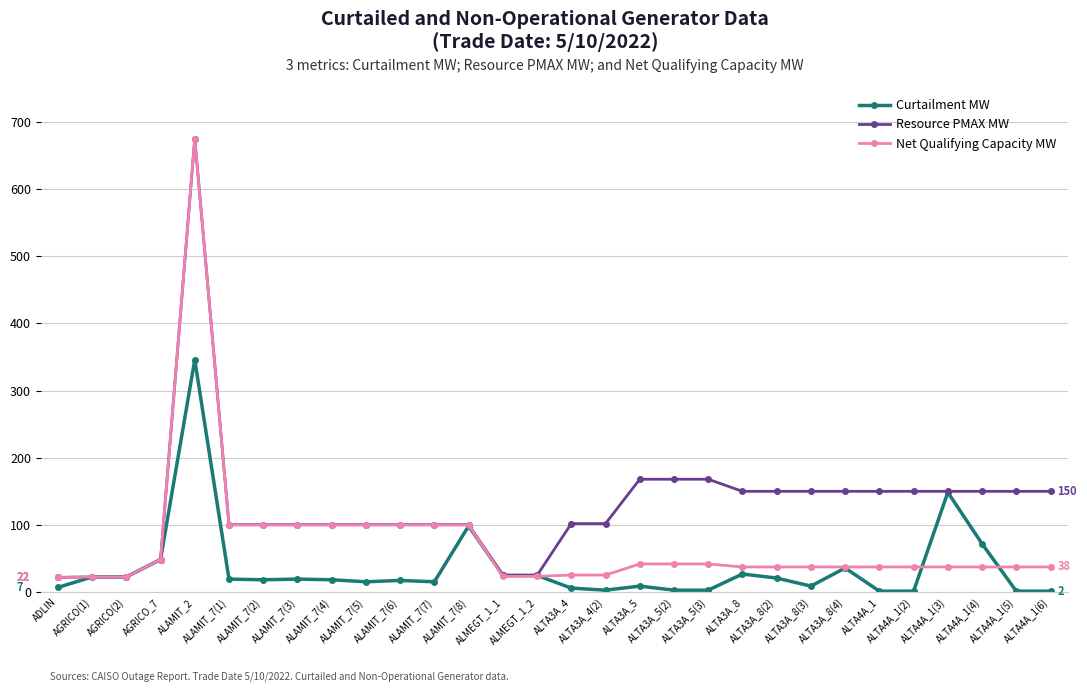

What is the lowest value of the Net Qualifying Capacity MW series?

22.0